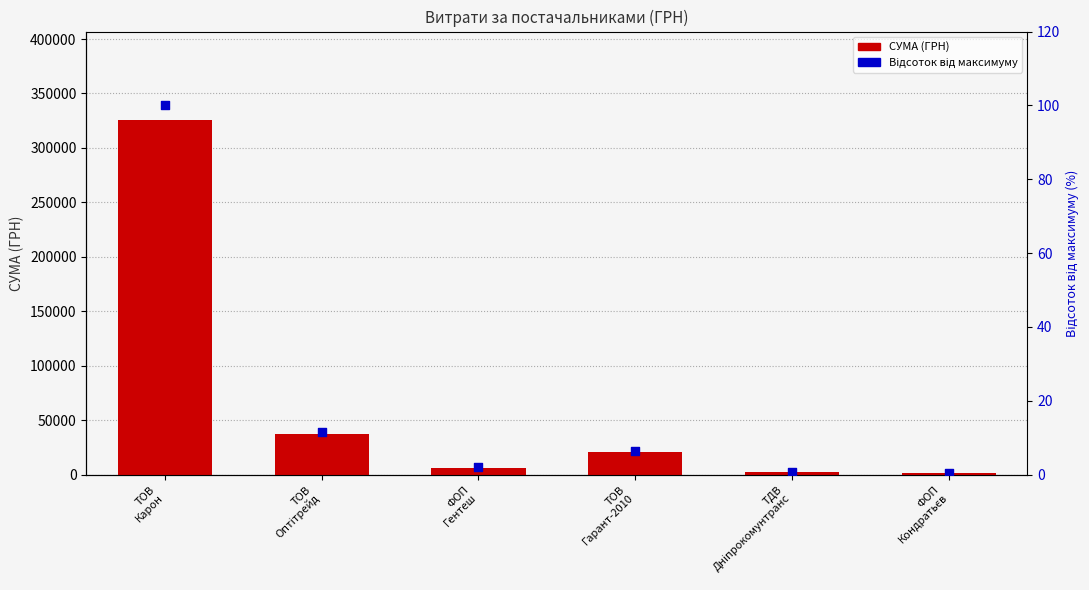

At which category is the sum across all series the highest?

ТОВ
Карон